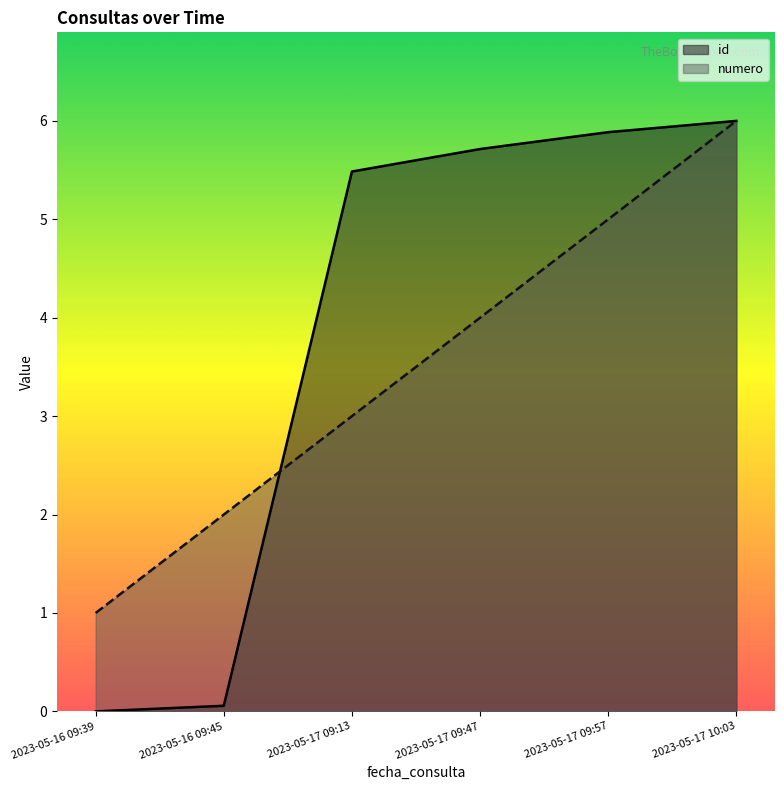

What is the label of the 4th point from the left?

2023-05-17 09:47